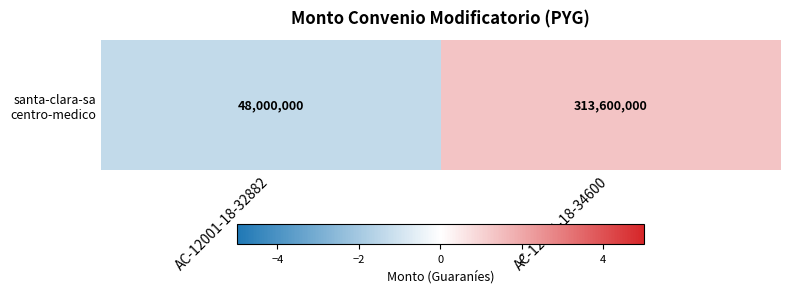

At which label does the data first exceed 1?

AC-12001-18-34600